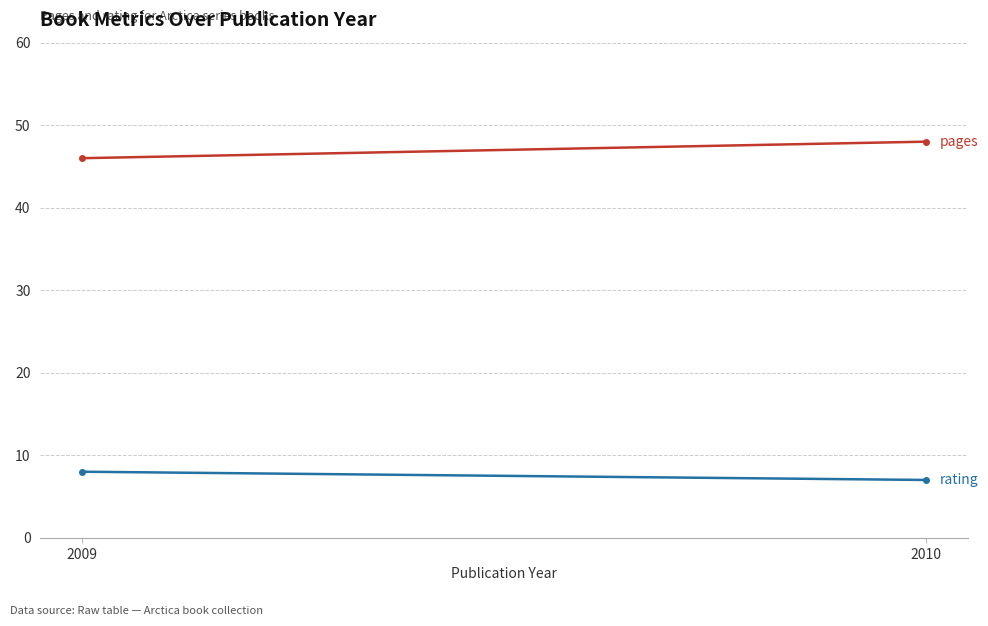

Count the number of data series in this chart.

2